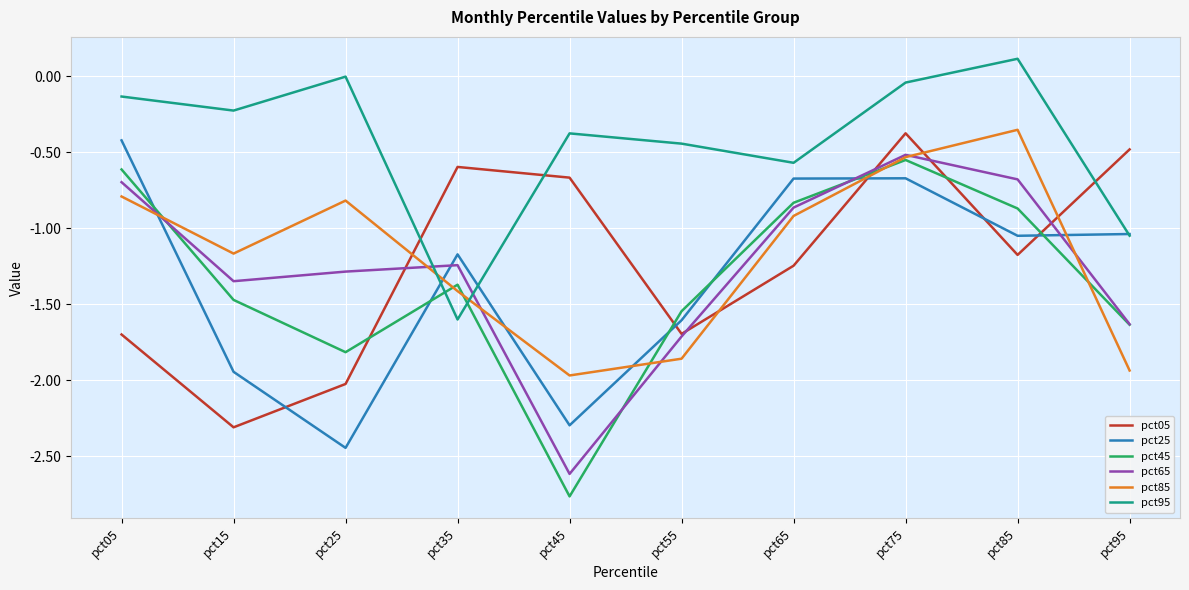

What is the difference between the highest and lowest values at pct15?

2.1